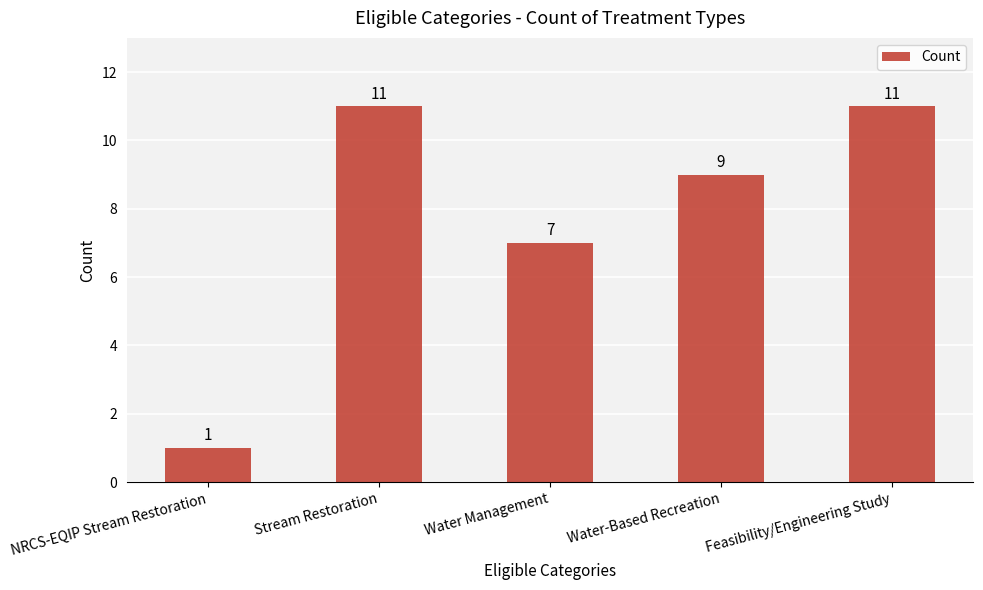

What is the difference between the values at Water-Based Recreation and NRCS-EQIP Stream Restoration?

8